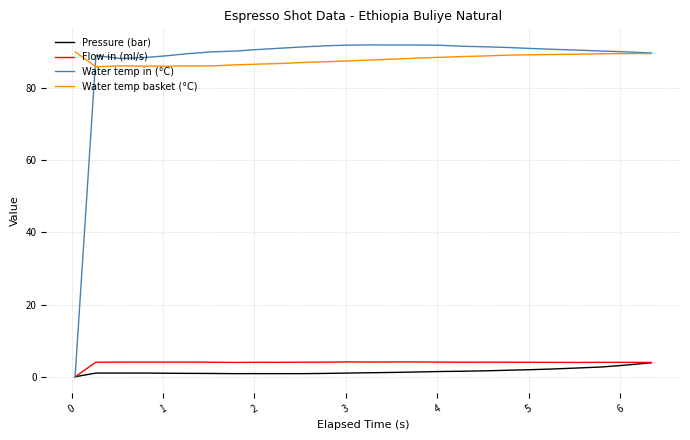

Which series has the widest spread of values?

Water temp in (°C)